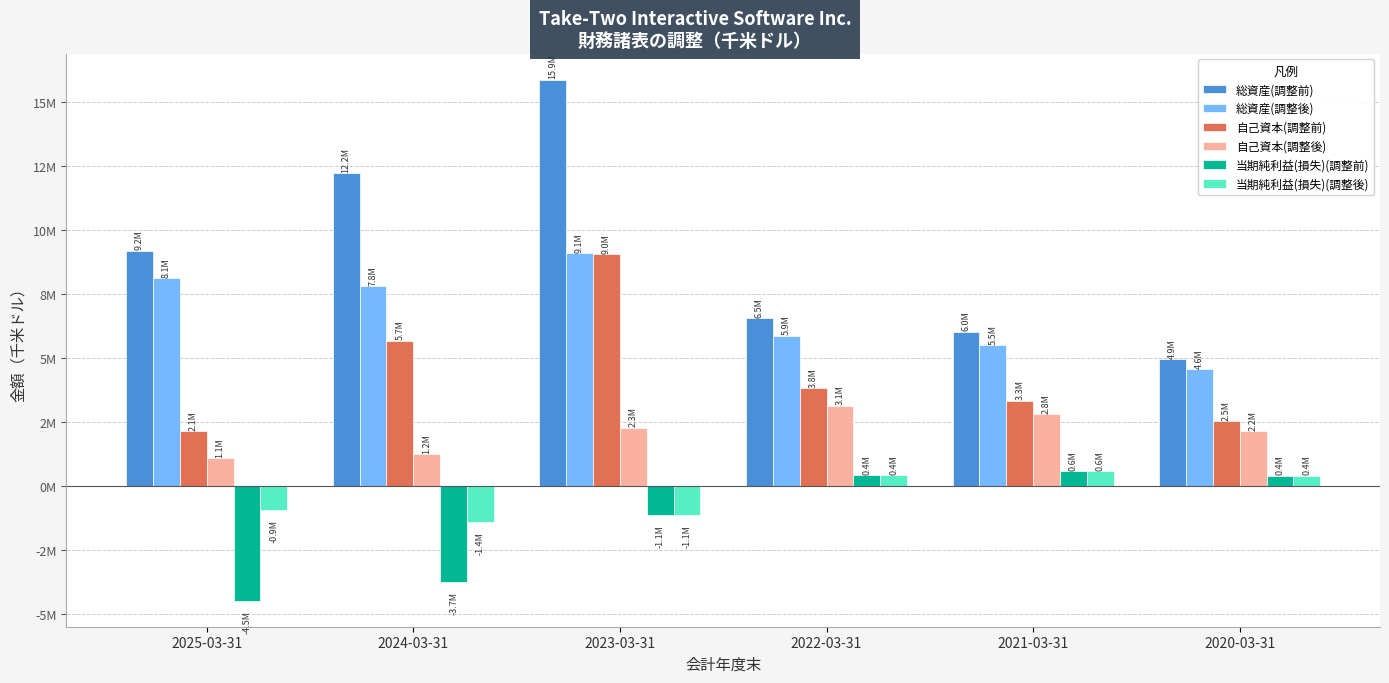

Which series changed the most between 2025-03-31 and 2024-03-31?

自己資本(調整前)